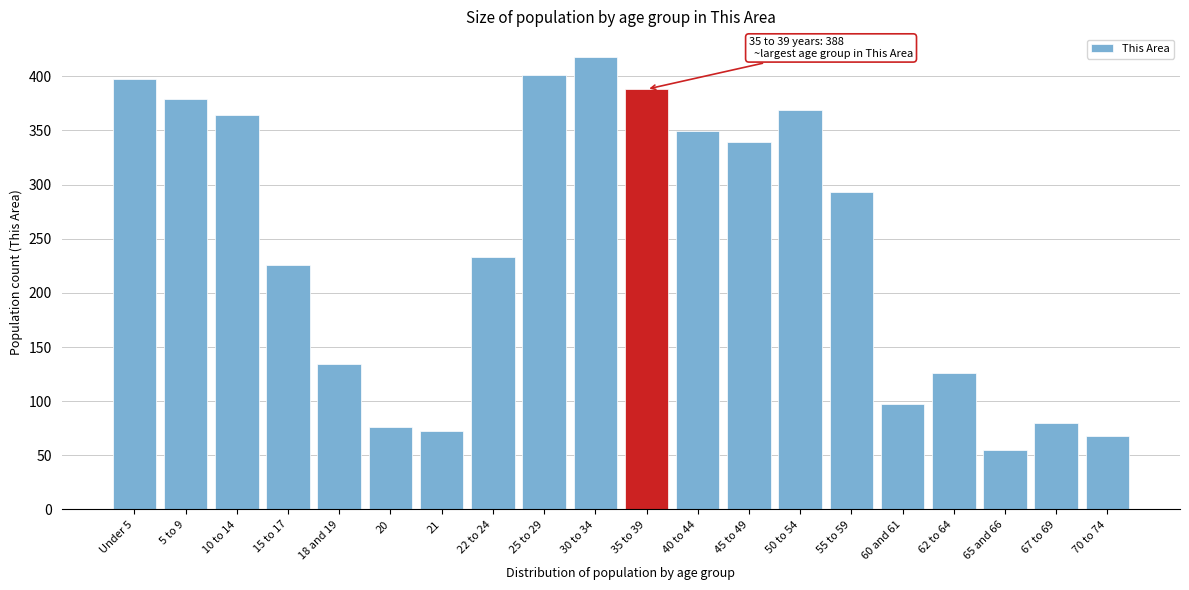

Reading right to left, transcribe all the data shown in this chart.

68	80	55	126	97	293	369	339	349	388	418	401	233	72	76	134	226	364	379	397